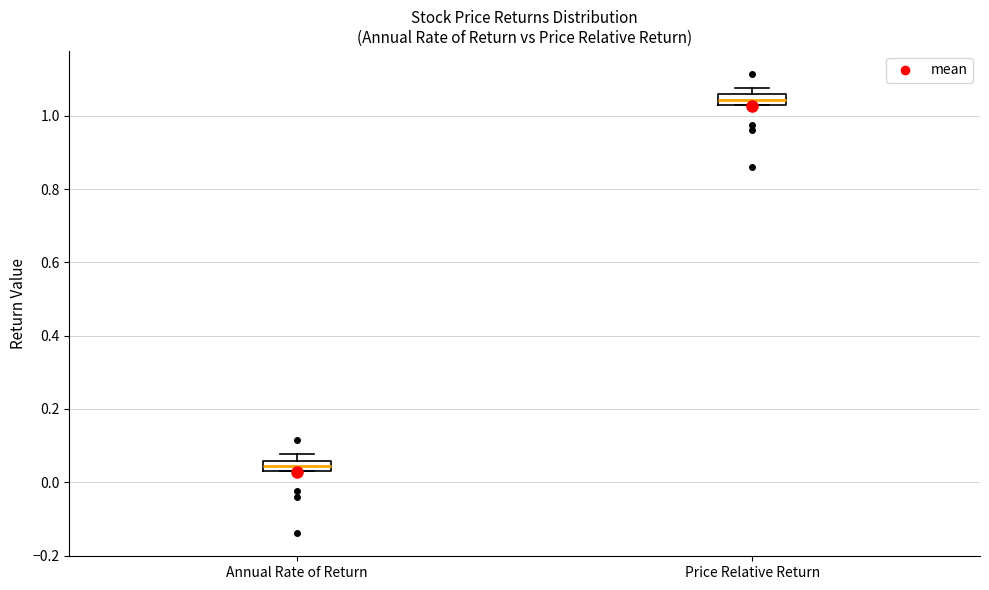

Which box's median line is the lowest?

Annual Rate of Return